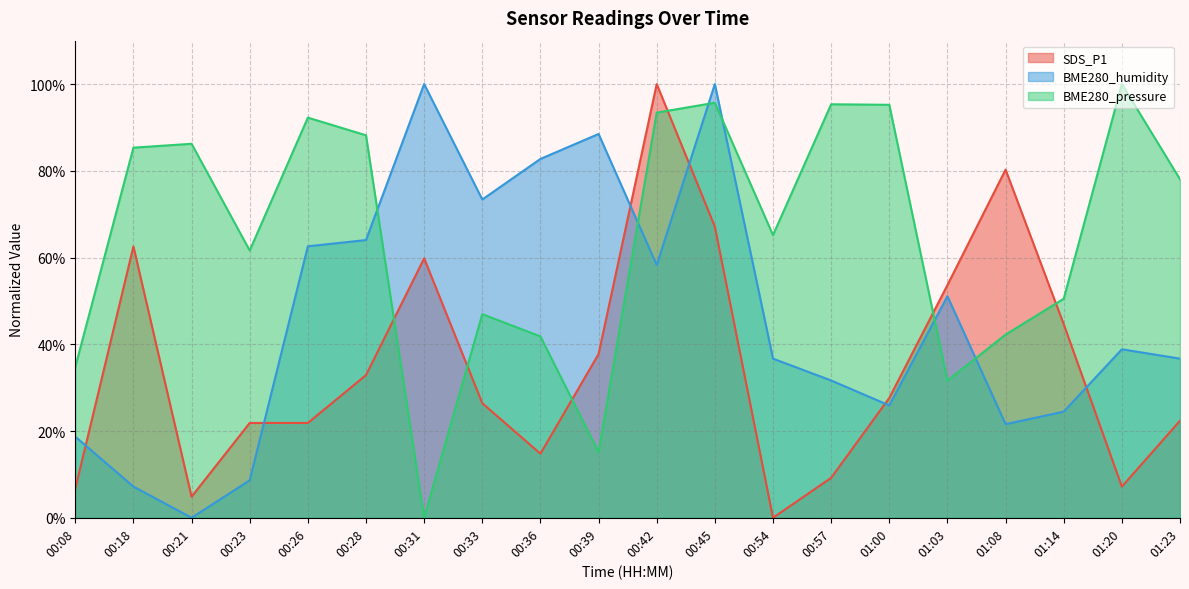

What is the value of the BME280_pressure point at the 10th from the left?

0.2